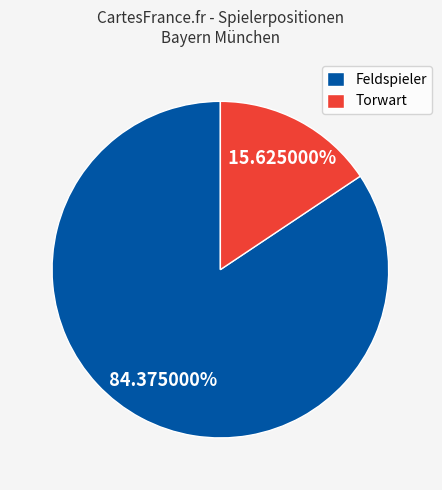

Between Torwart and Feldspieler, which is larger?

Feldspieler